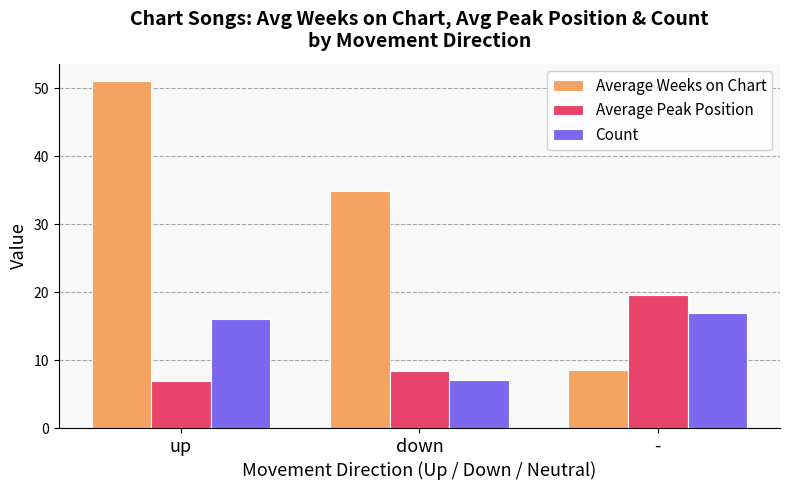

Which series has the largest total across all categories?

Average Weeks on Chart